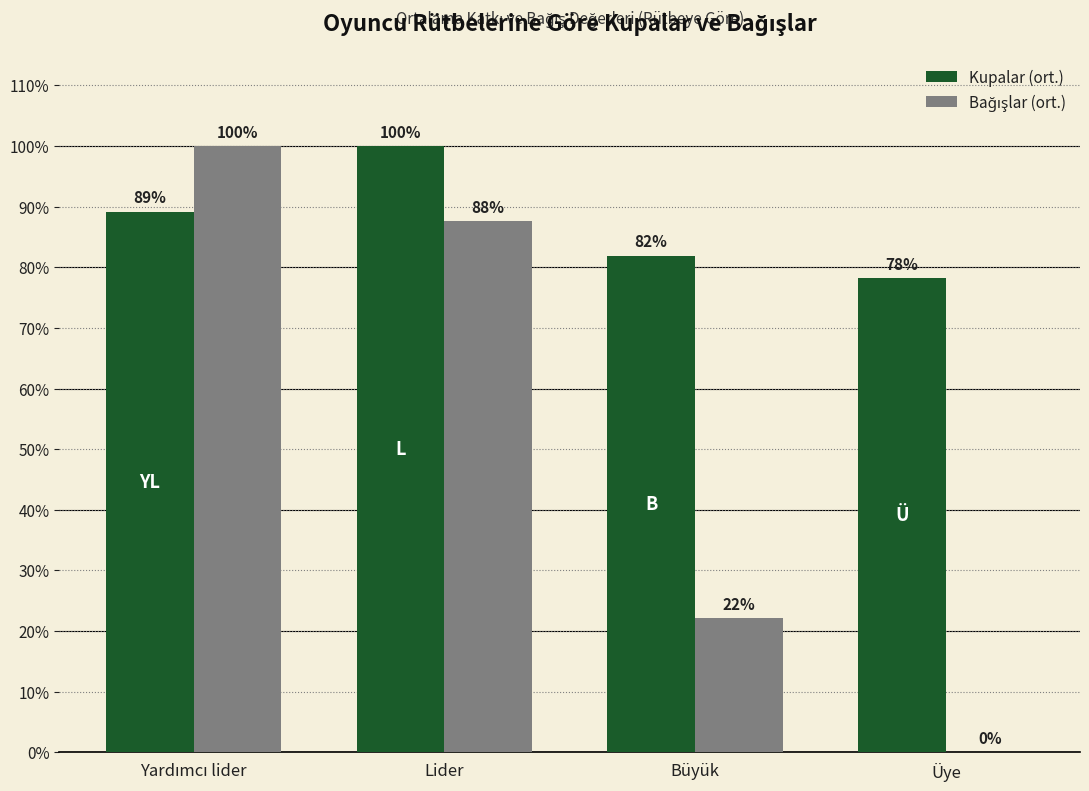

Which series has the largest total across all categories?

Kupalar (ort.)